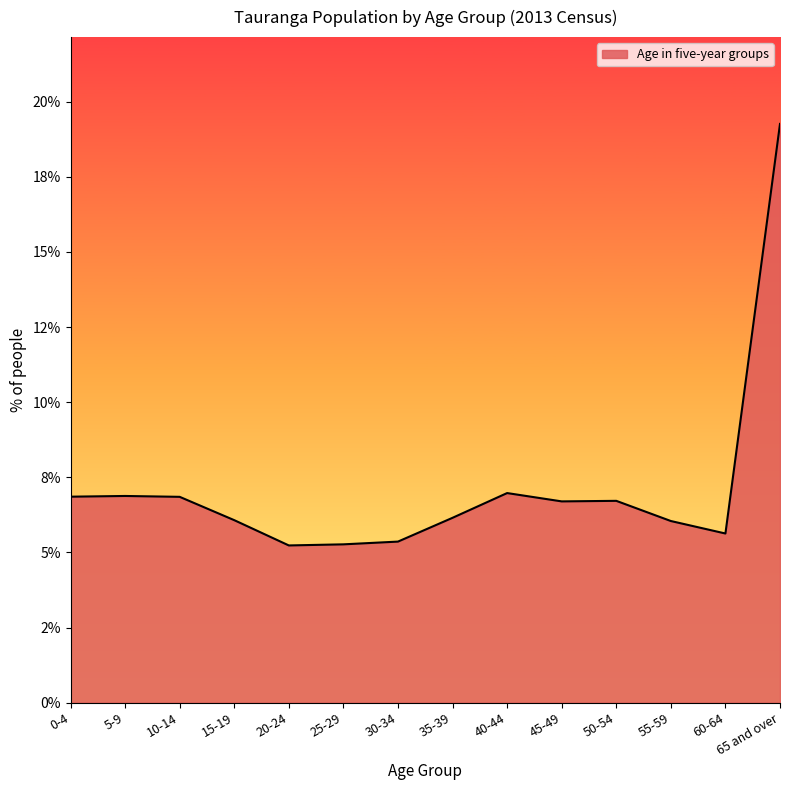

List the labels in order of value, smallest first.

20-24, 25-29, 30-34, 60-64, 55-59, 15-19, 35-39, 45-49, 50-54, 10-14, 0-4, 5-9, 40-44, 65 and over